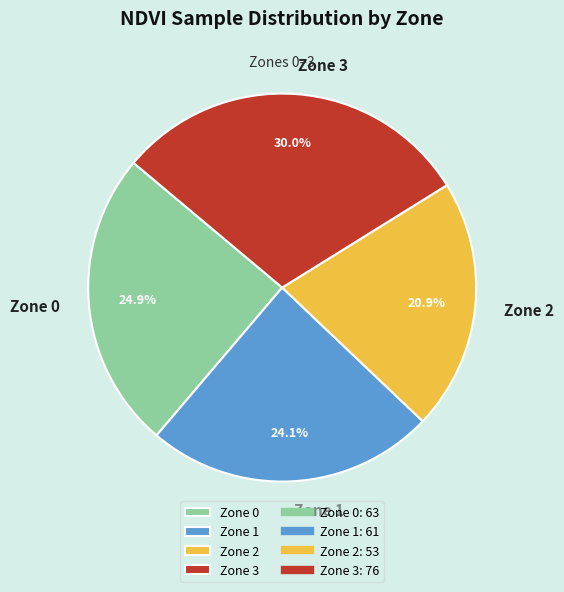

Is there a majority slice in this chart?

No